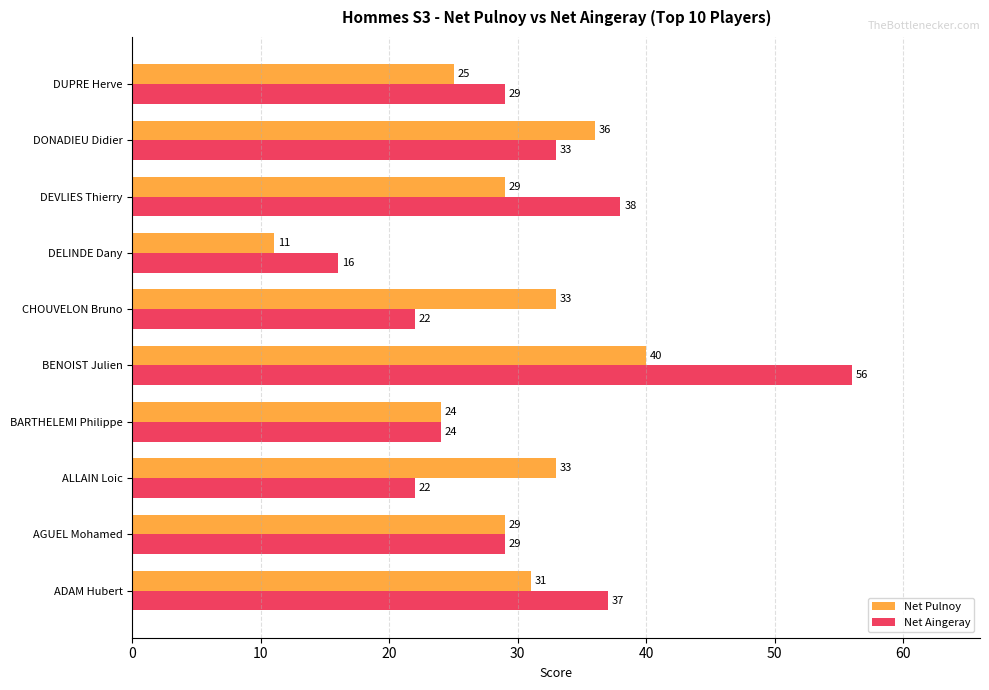

At DEVLIES Thierry, list the series in order from smallest to largest.

Net Pulnoy, Net Aingeray